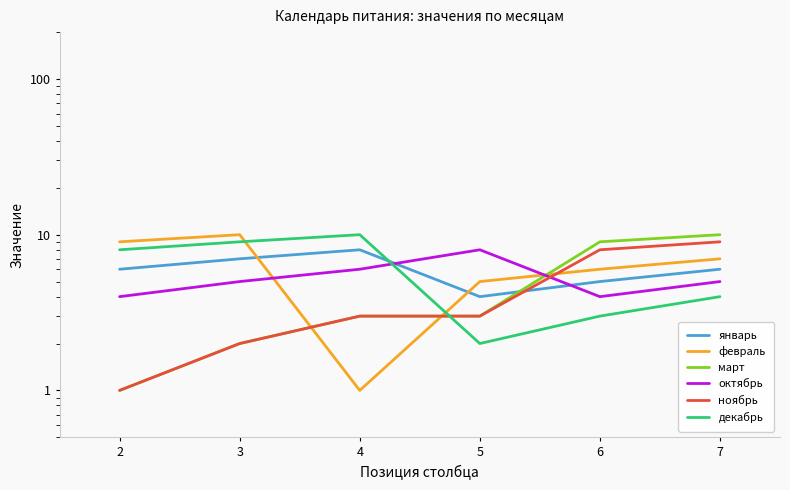

How many февраль values are between 5 and 9?

4